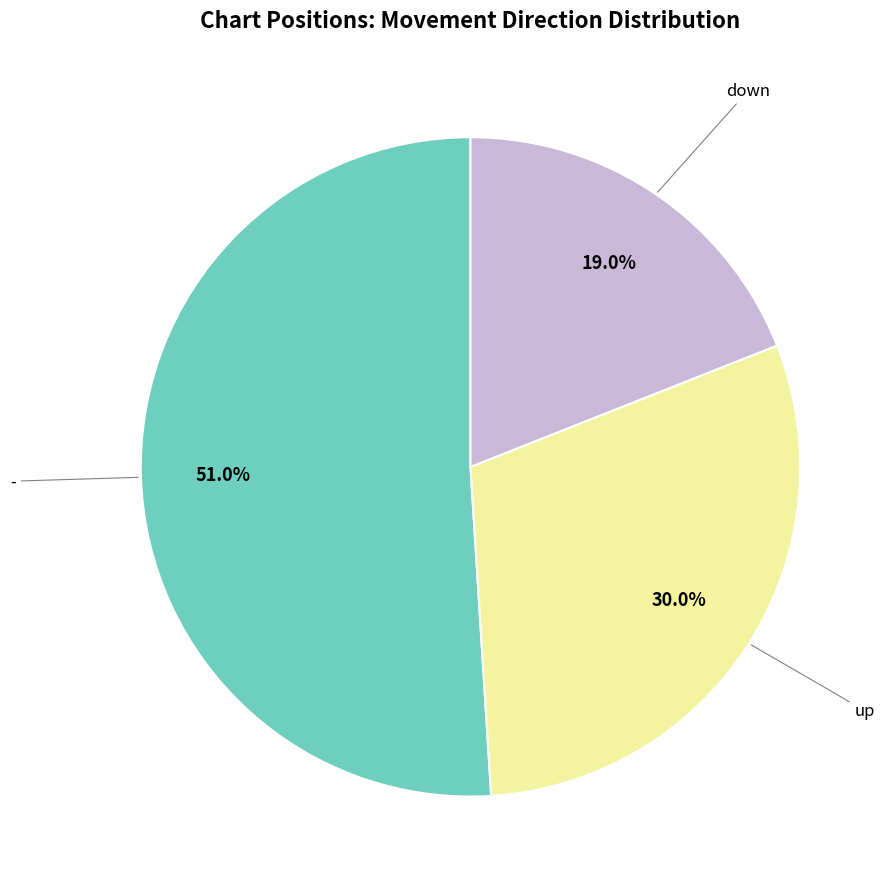

Is there any slice that represents more than half of the pie?

Yes